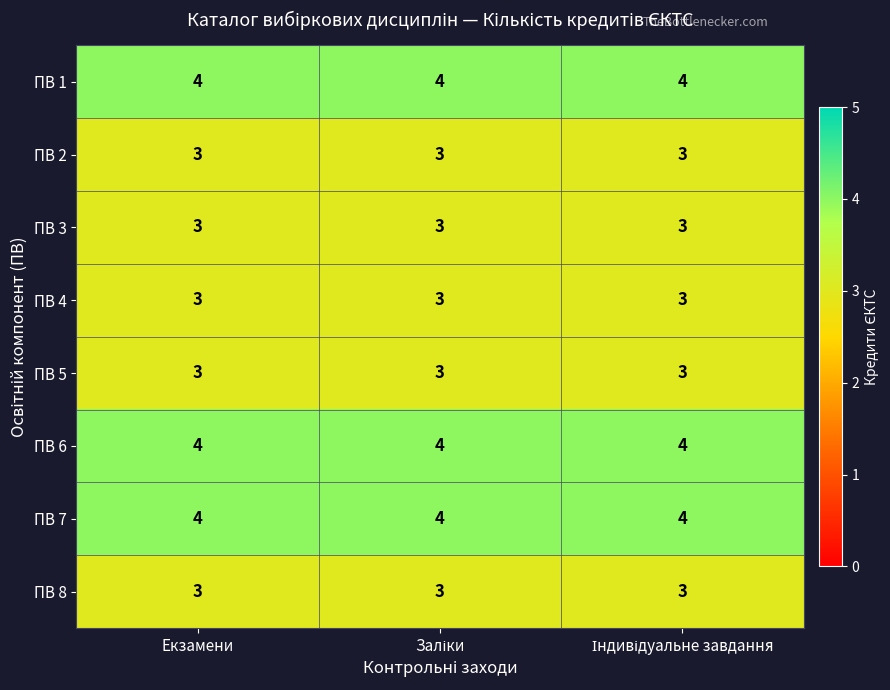

What is the sum of all ПВ 2 values?

9